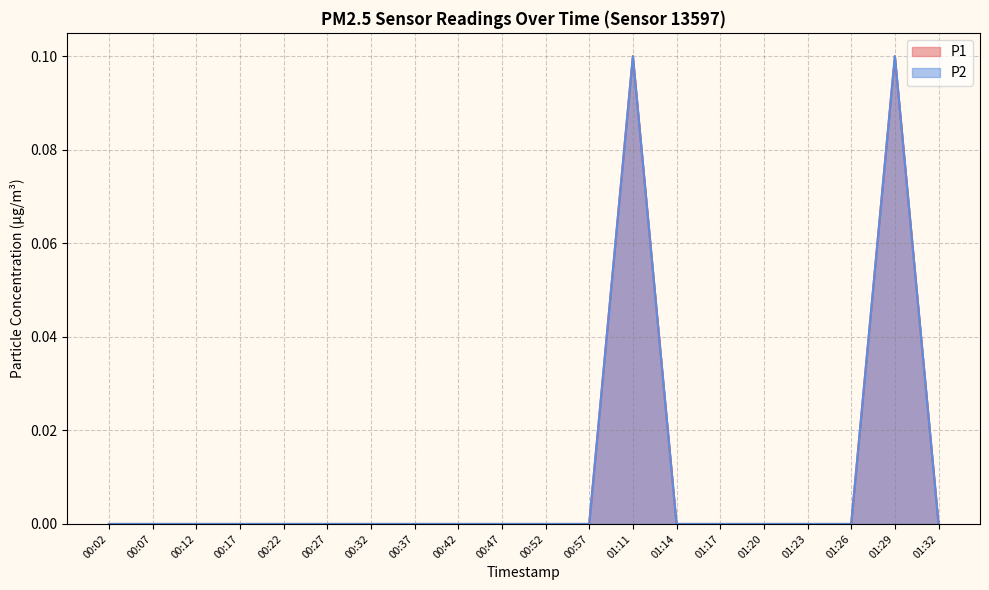

What position from the left is 01:23?

17